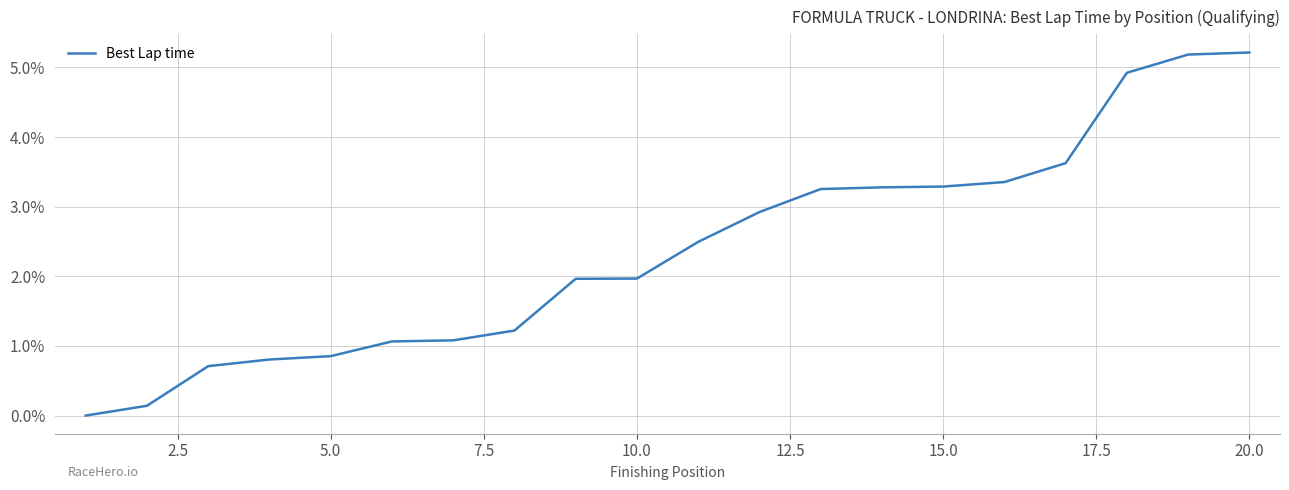

What is the greatest value displayed?

5.2